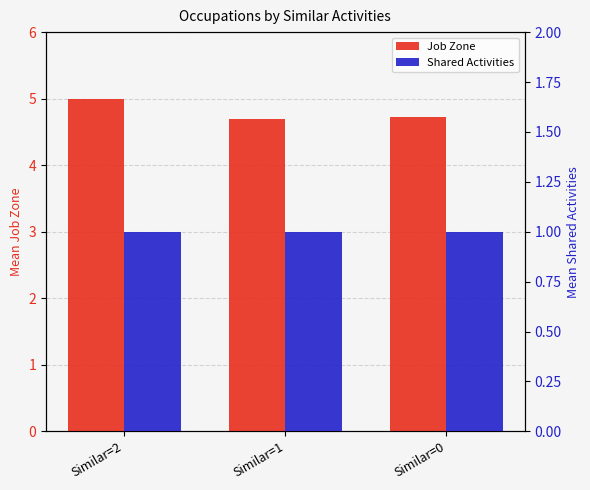

List the series in order of their overall mean, lowest first.

Shared Activities, Job Zone